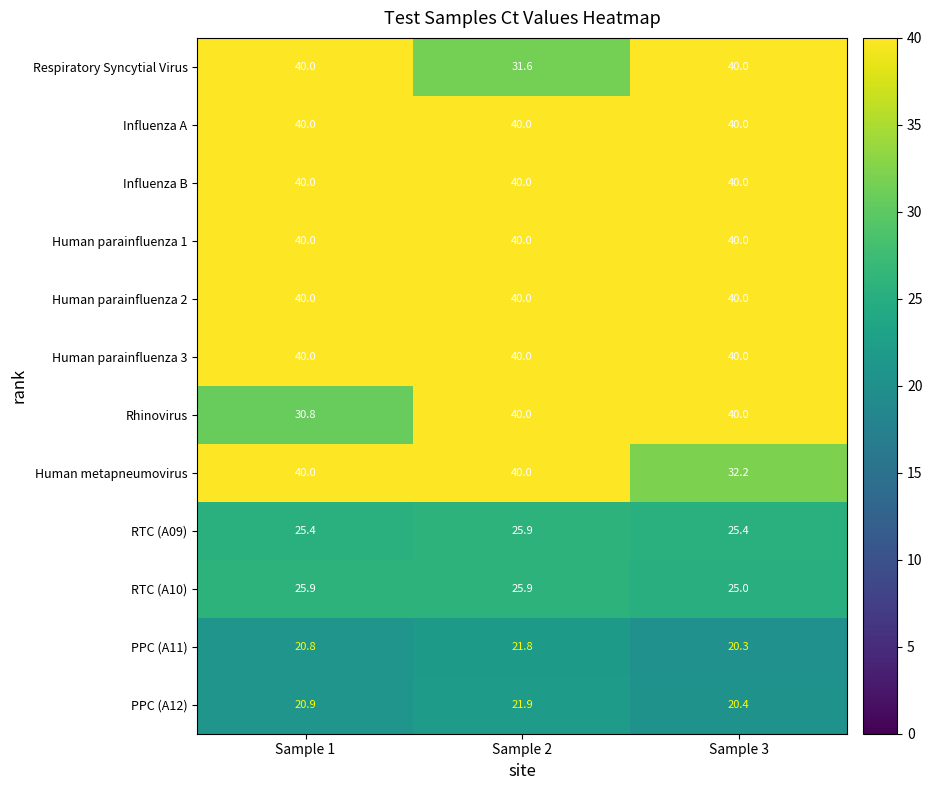

What is the spread (max minus min) of values at Sample 2?

18.2